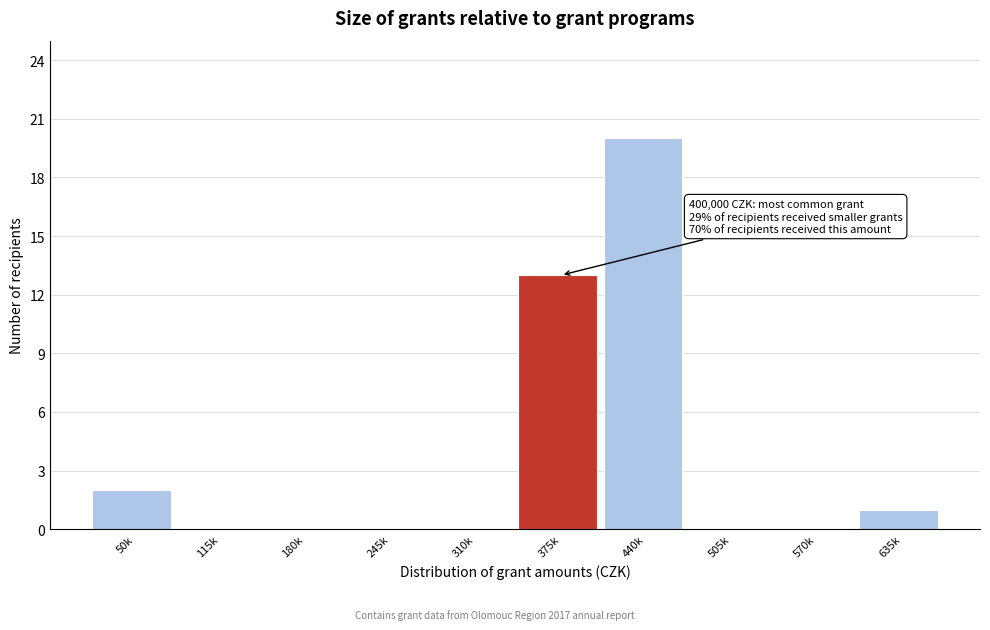

Reading right to left, what are all the values shown in this chart?

635k=1	570k=0	505k=0	440k=20	375k=13	310k=0	245k=0	180k=0	115k=0	50k=2